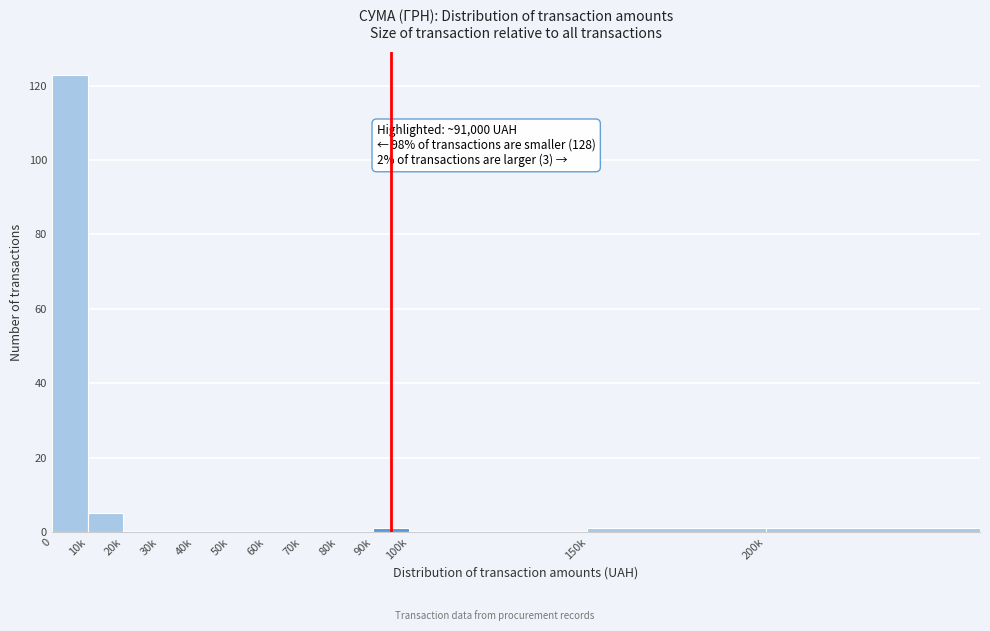

Reading left to right, what are all the values shown in this chart?

0=123	10k=5	20k=0	30k=0	40k=0	50k=0	60k=0	70k=0	80k=0	90k=1	100k=0	150k=1	200k=1